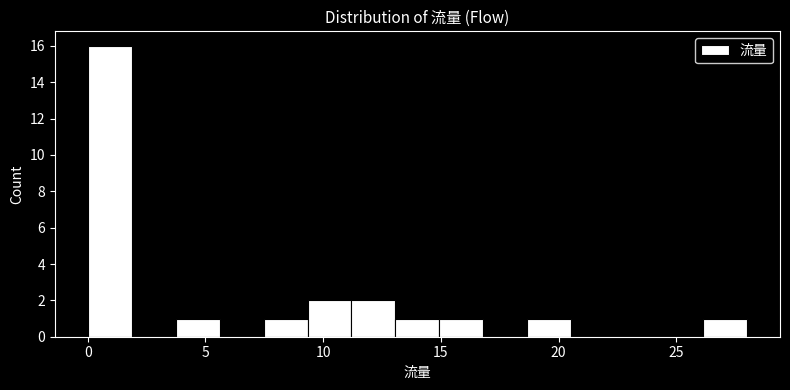

Read against the x-axis, roughly where is the centre of the tallest bar?

1.0